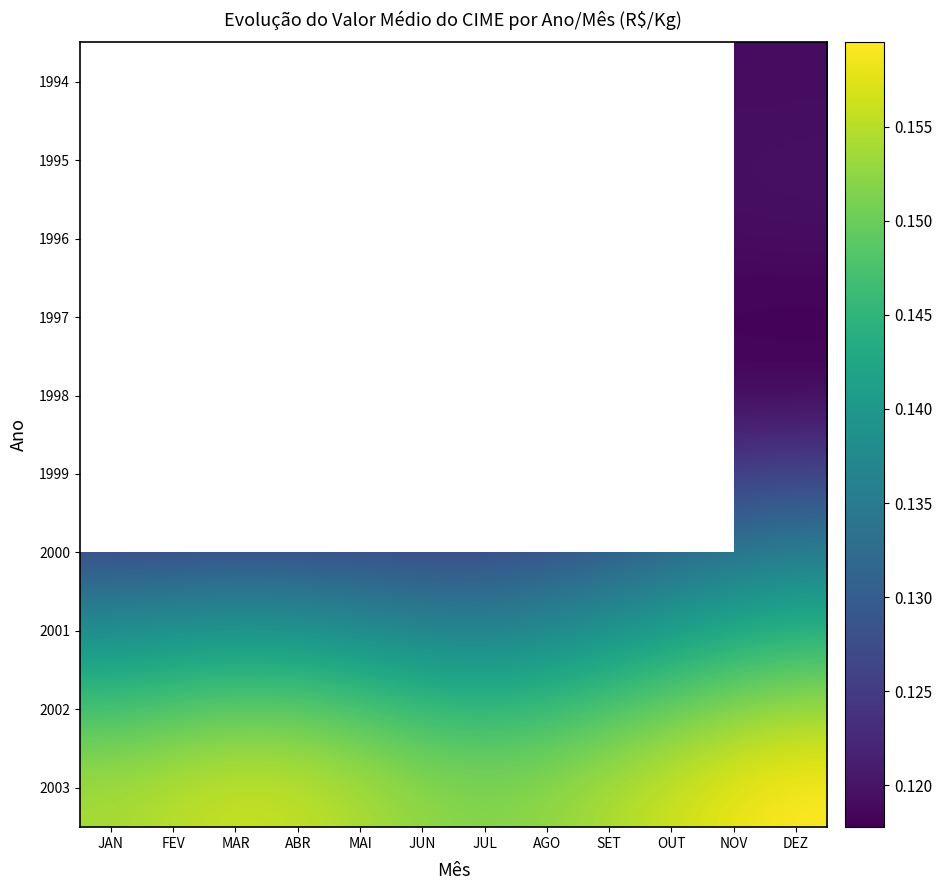

Which series has the largest total across all categories?

2003